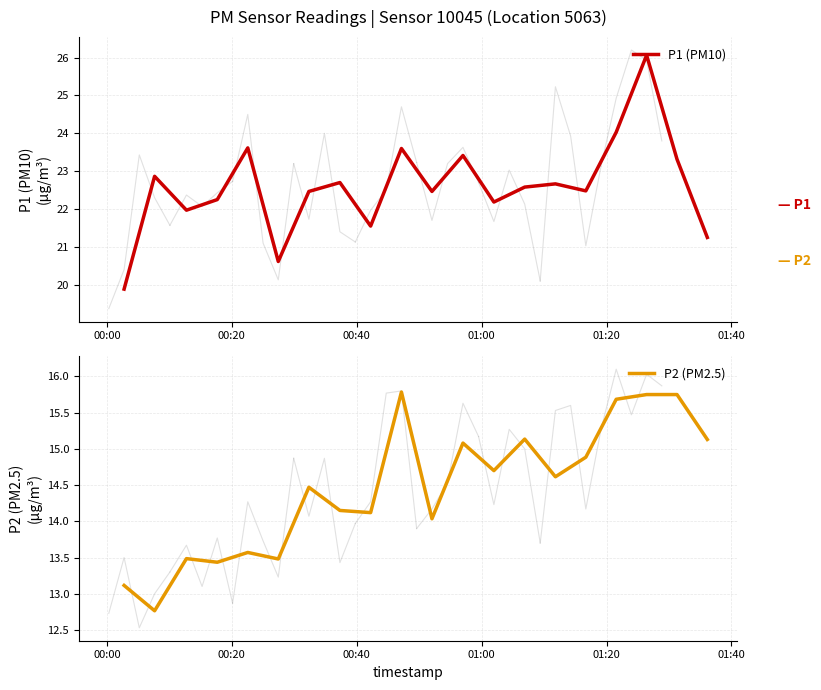

What is the lowest value of the P1 (PM10) series?

19.9